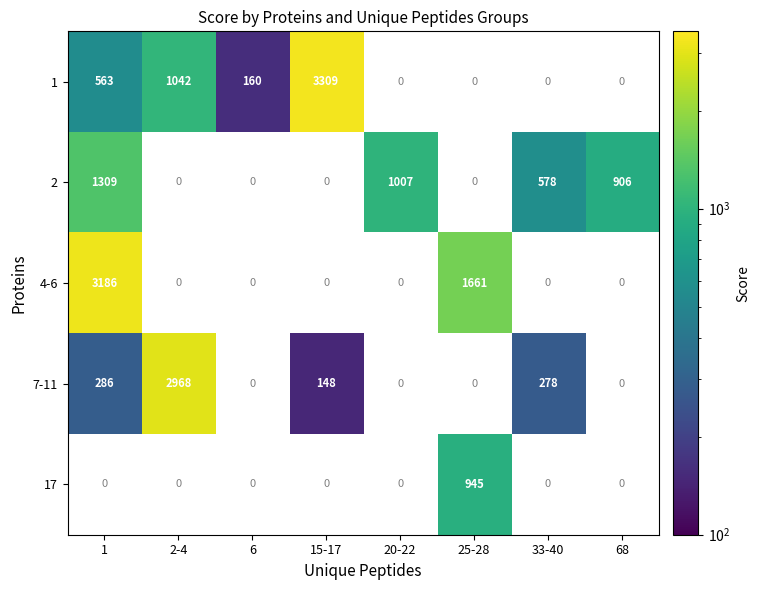

True or false: 17 has a value of 1566 at 25-28.

False